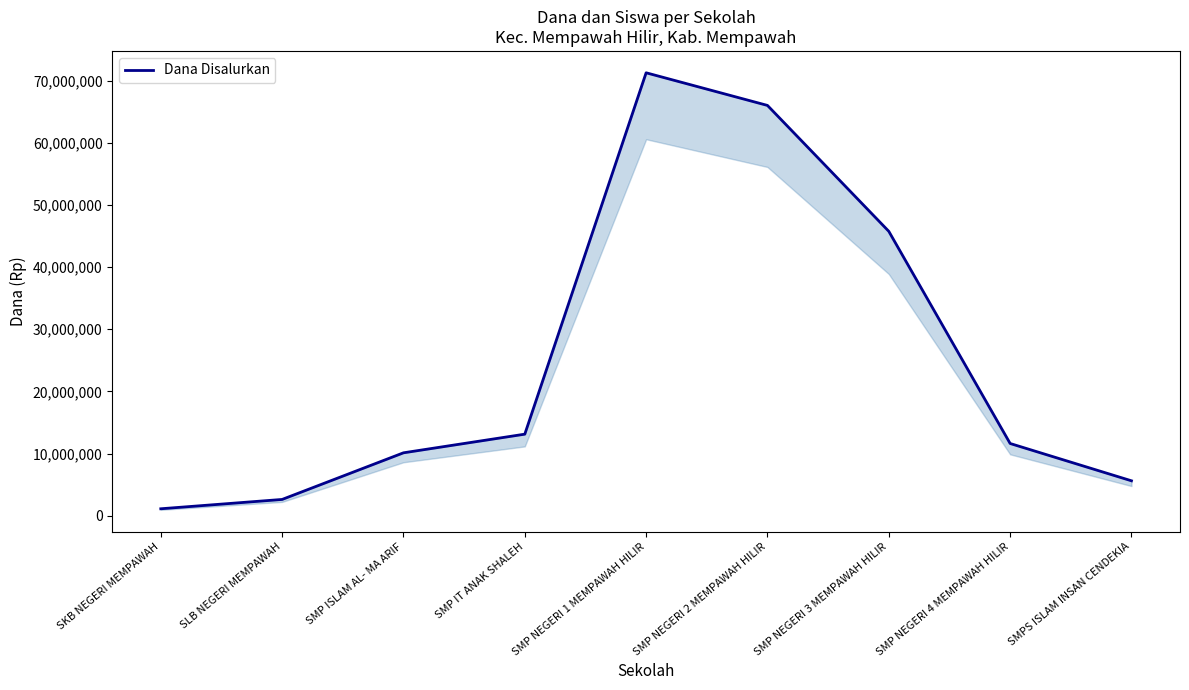

What position from the left is SKB NEGERI MEMPAWAH?

1